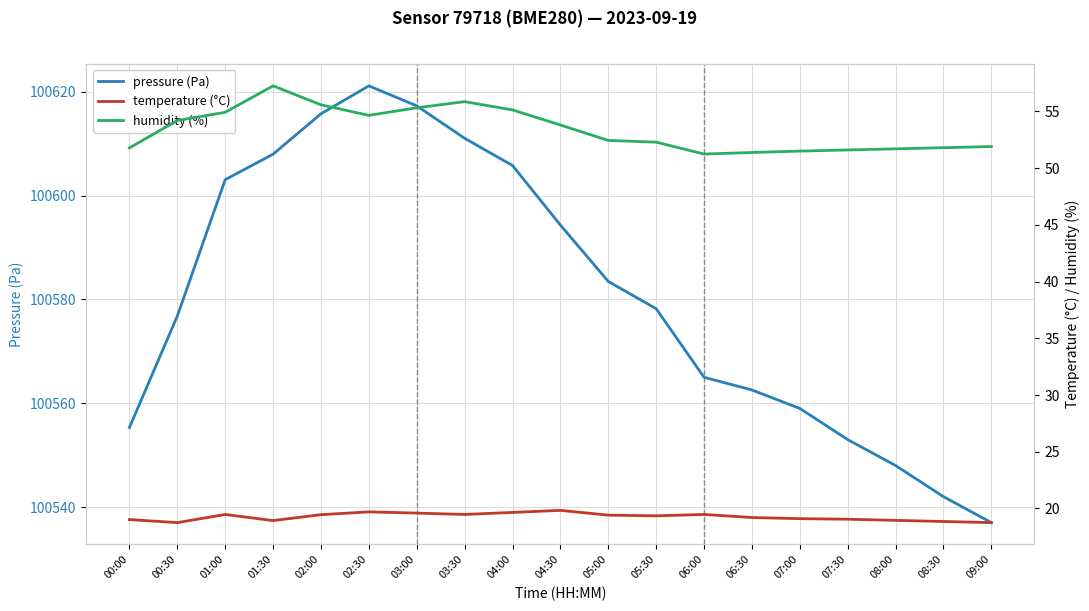

What is the label of the 16th point from the left?

07:30